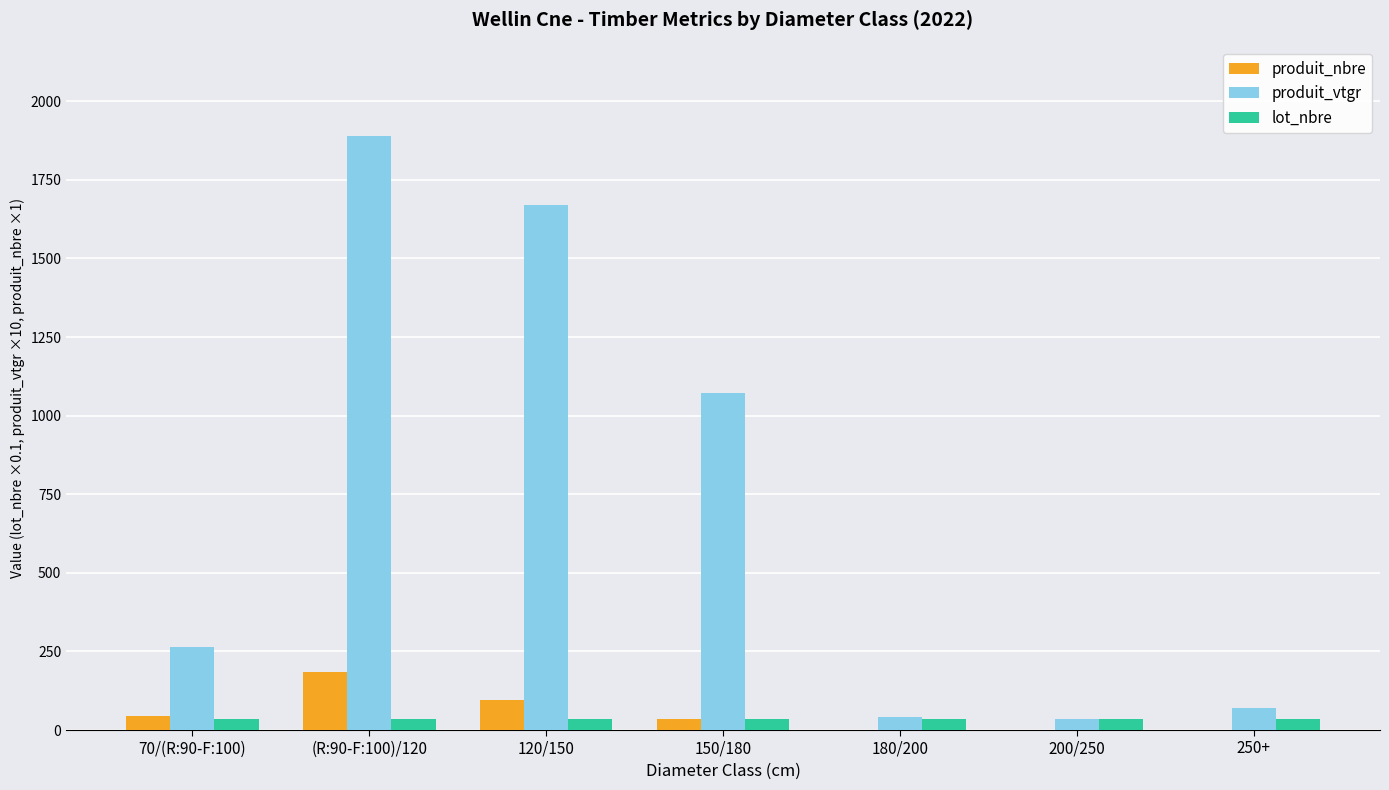

Count the number of data series in this chart.

3